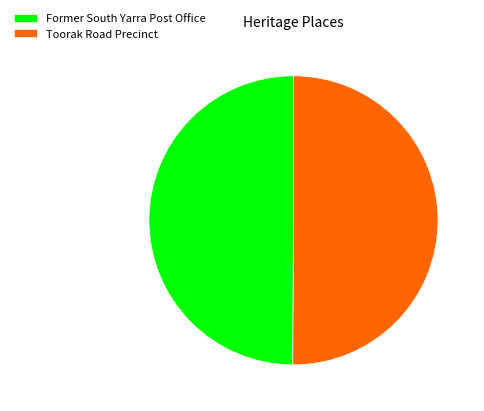

True or false: Toorak Road Precinct accounts for 50% of the total.

True